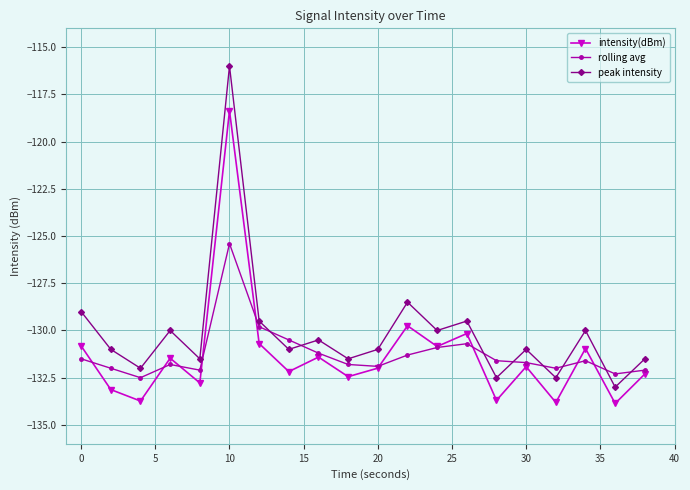

What is the value of the intensity(dBm) point at the 12th from the left?

-129.7